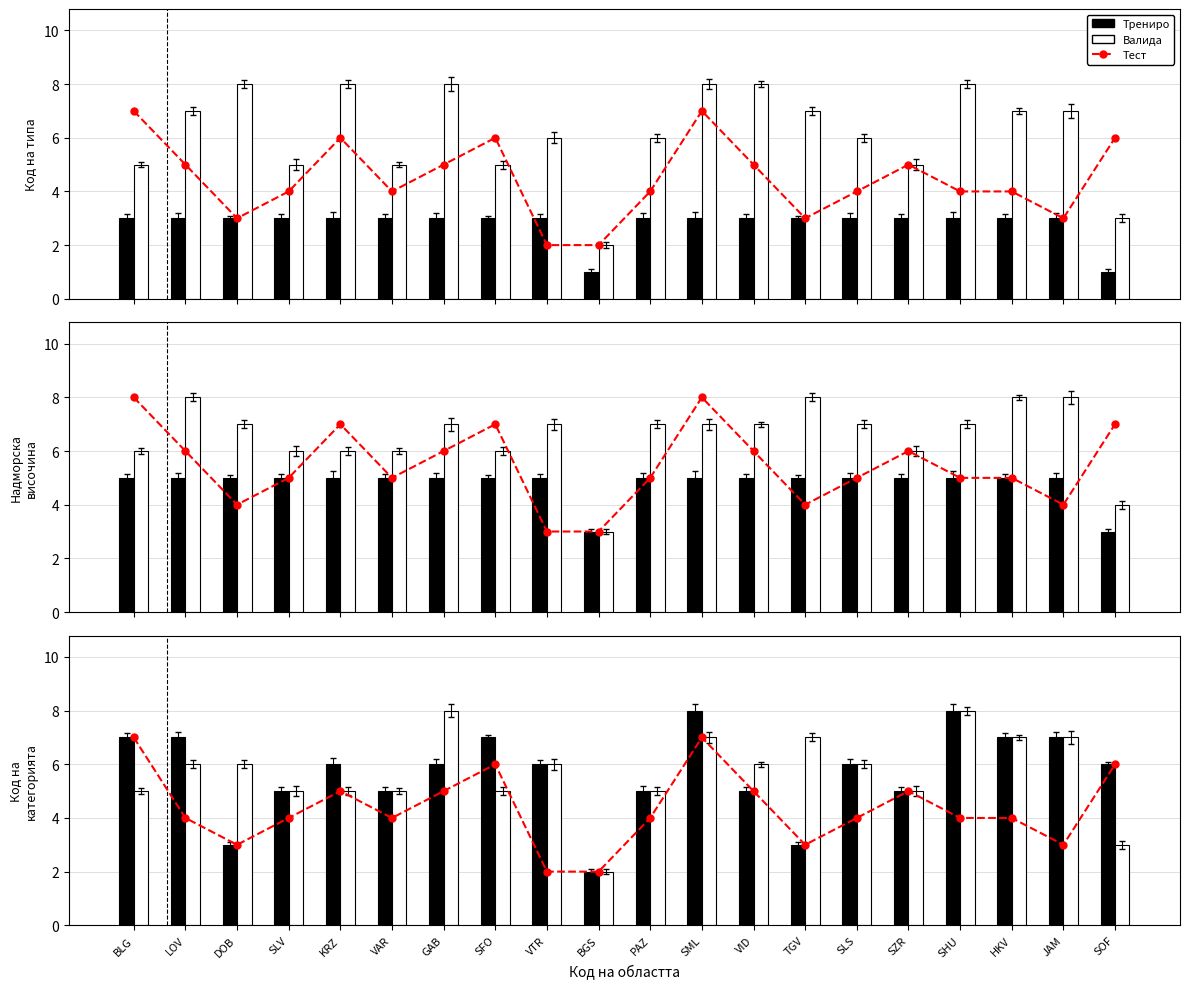

Rank the series at HKV from highest to lowest value.

Трениро, Валида, Тест